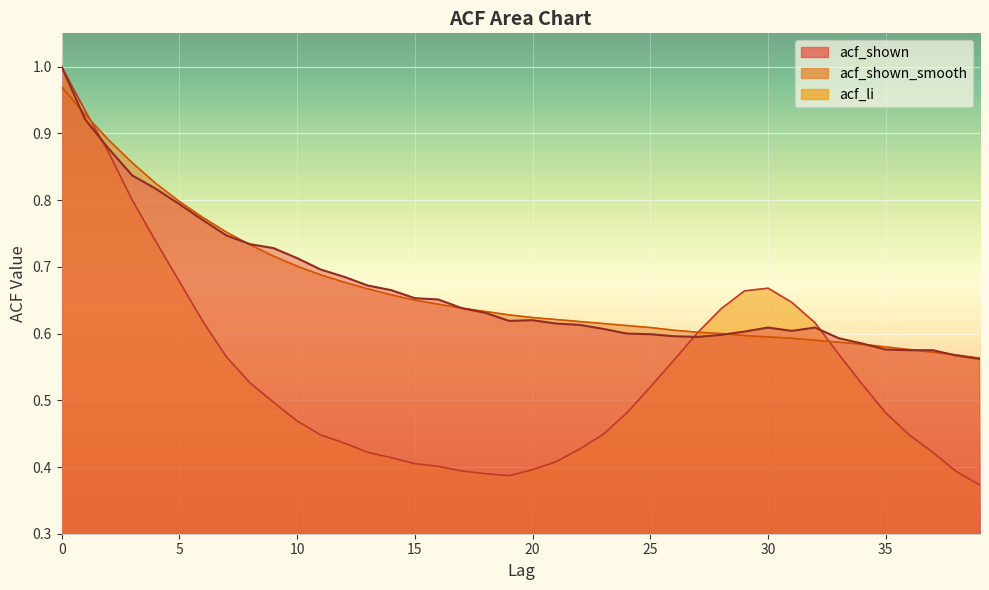

What is the approximate value of acf_li at 9?

0.5